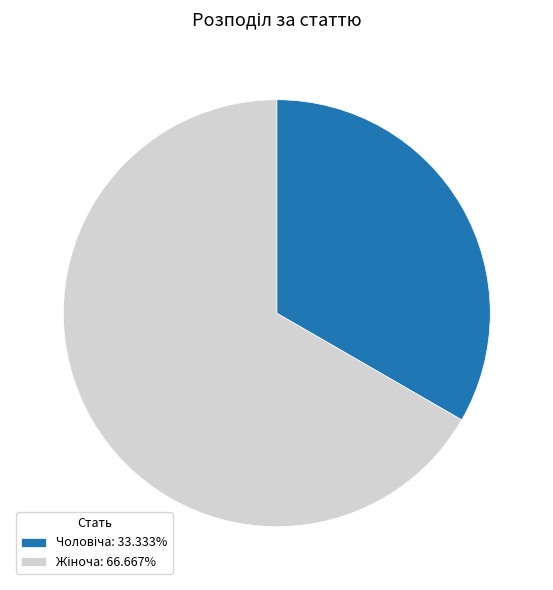

Does any single category account for the majority?

Yes